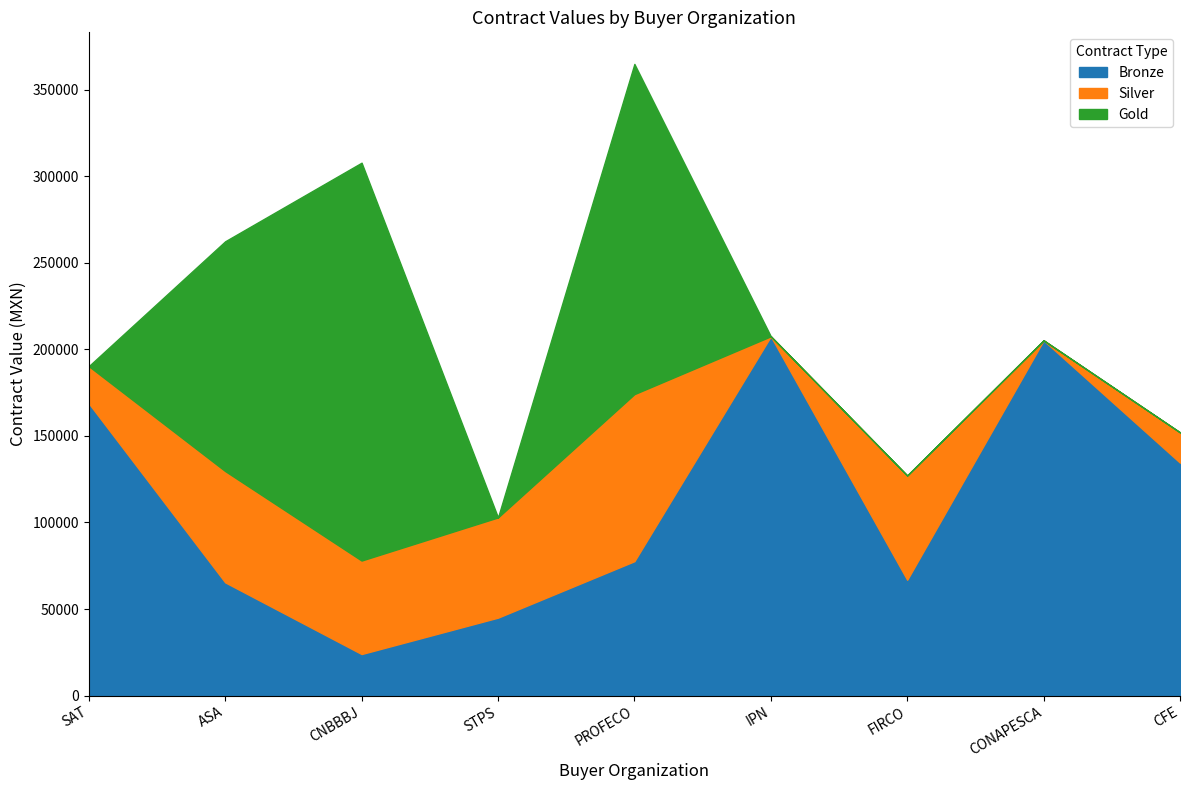

Is it true that Gold equals 256491.3 at PROFECO?

False